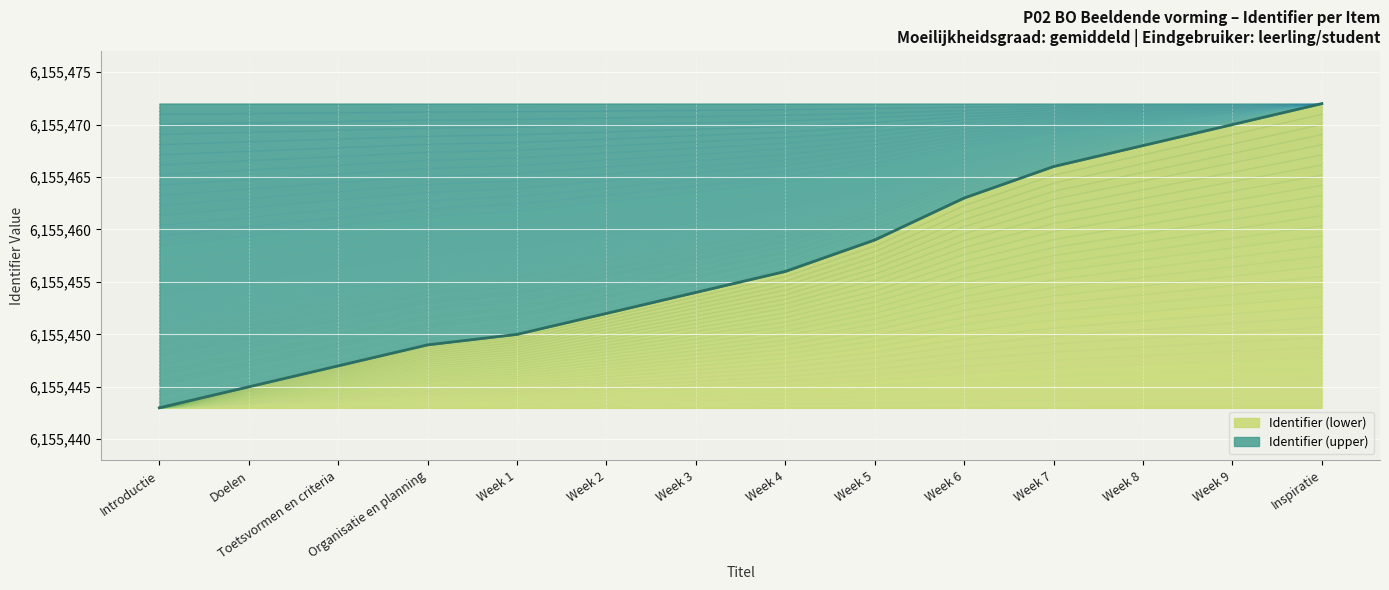

What value does the data have at Week 6, to the nearest 5?

6155465